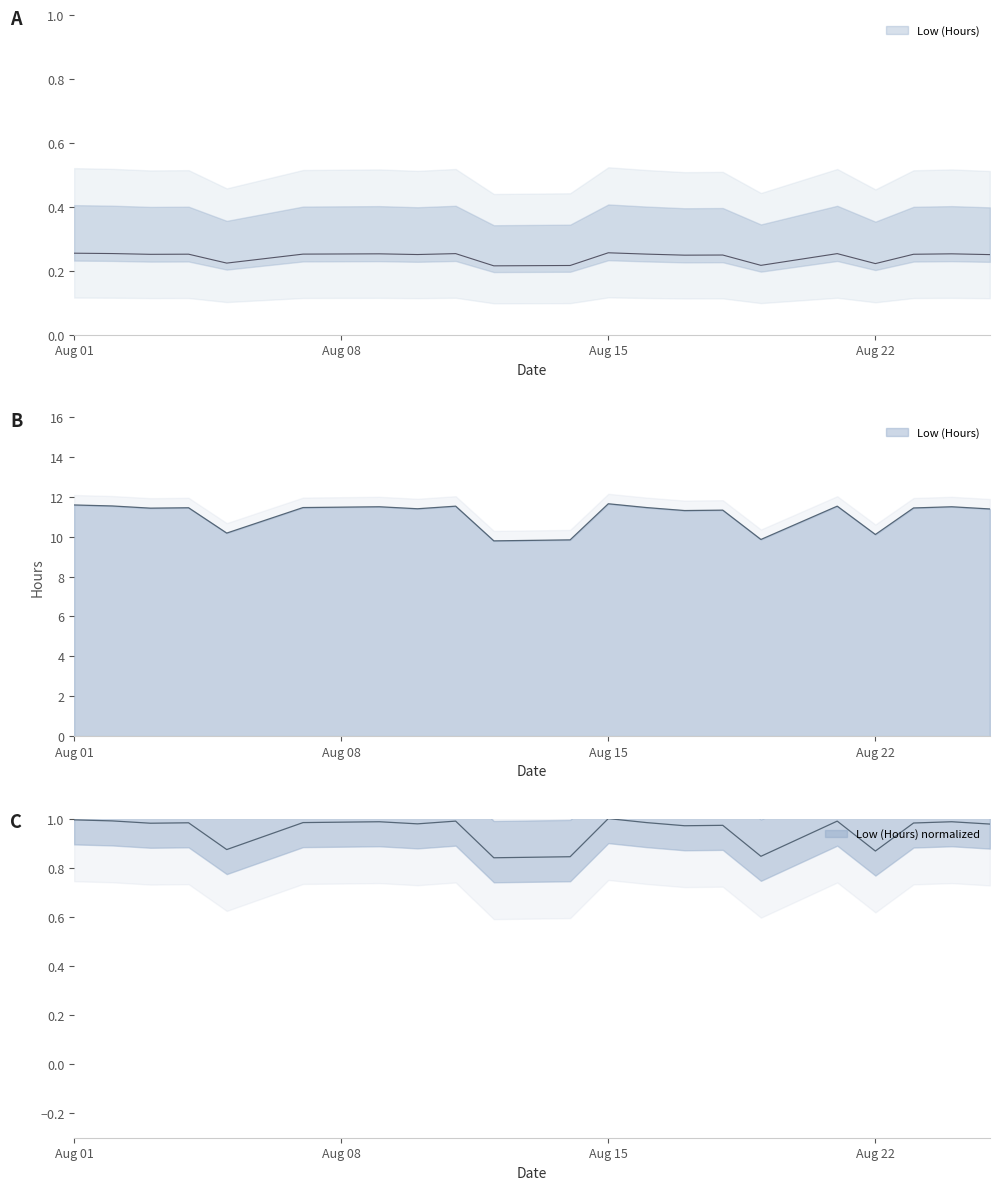

How many series are shown in this chart?

1